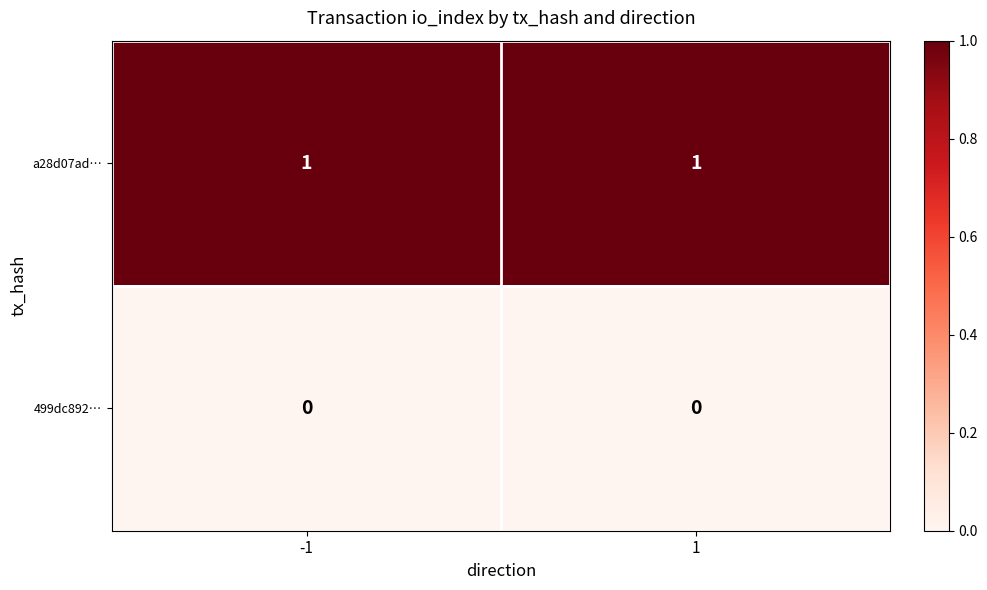

Rank the series at -1 from lowest to highest value.

499dc892…, a28d07ad…